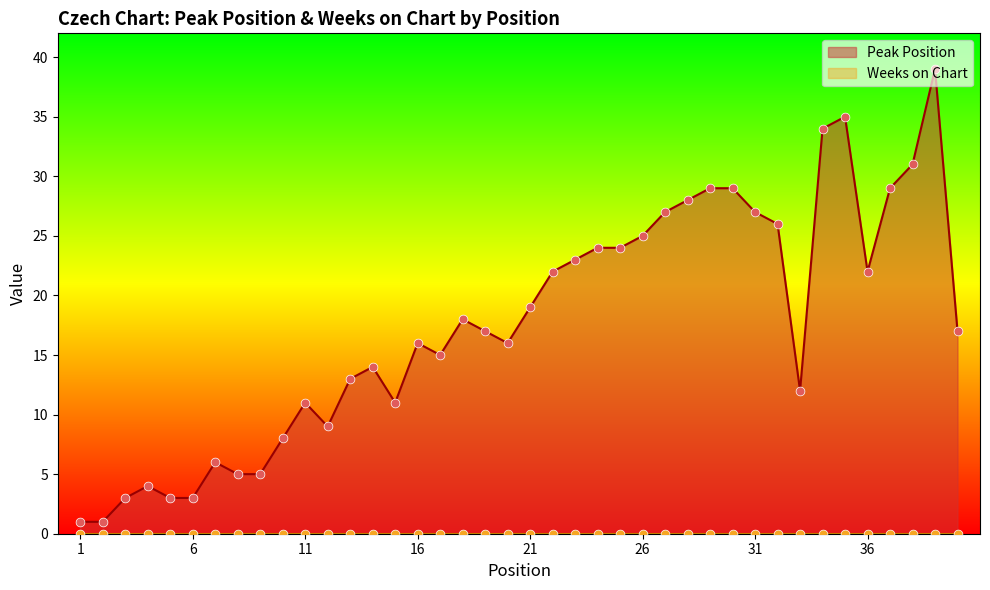

What is the change in value from 27 to 37?

+2